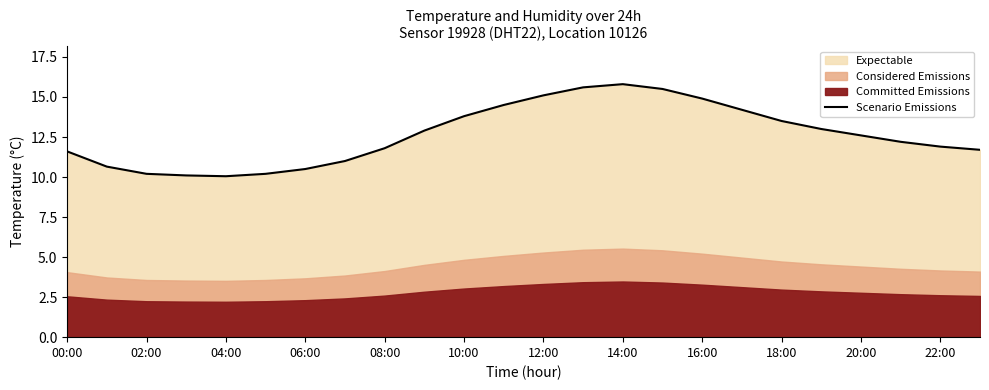

The value of Scenario Emissions at 06:00 is 18.6. True or false?

False